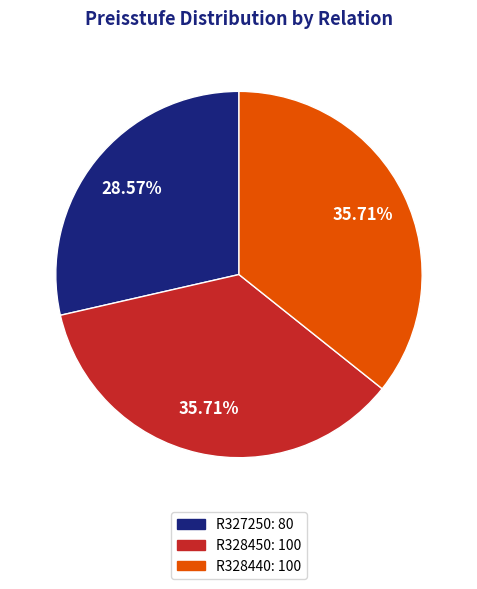

Is there a majority slice in this chart?

No